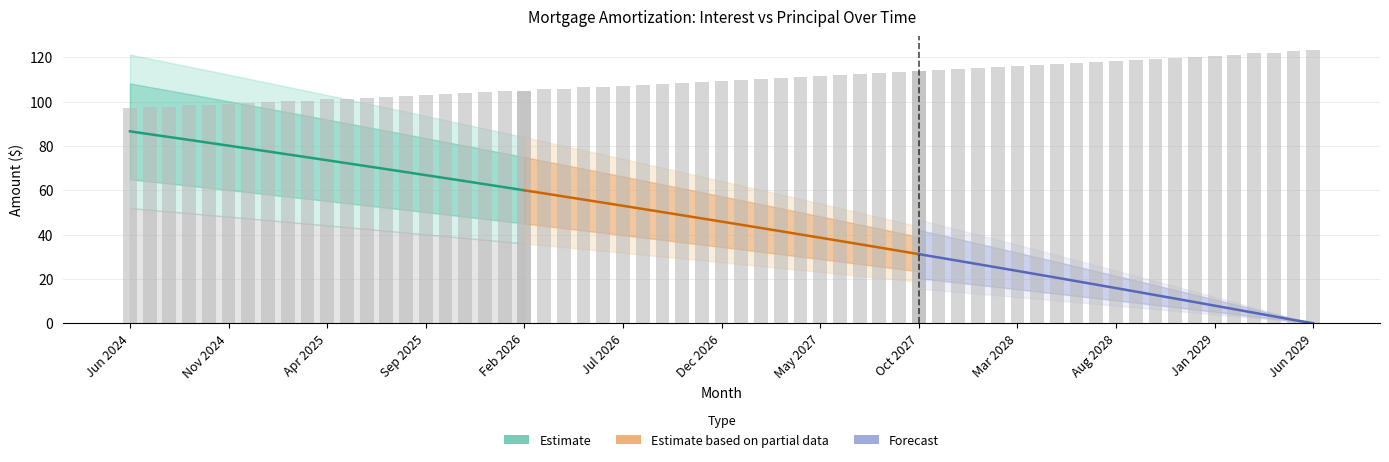

Which series has the widest spread of values?

Forecast